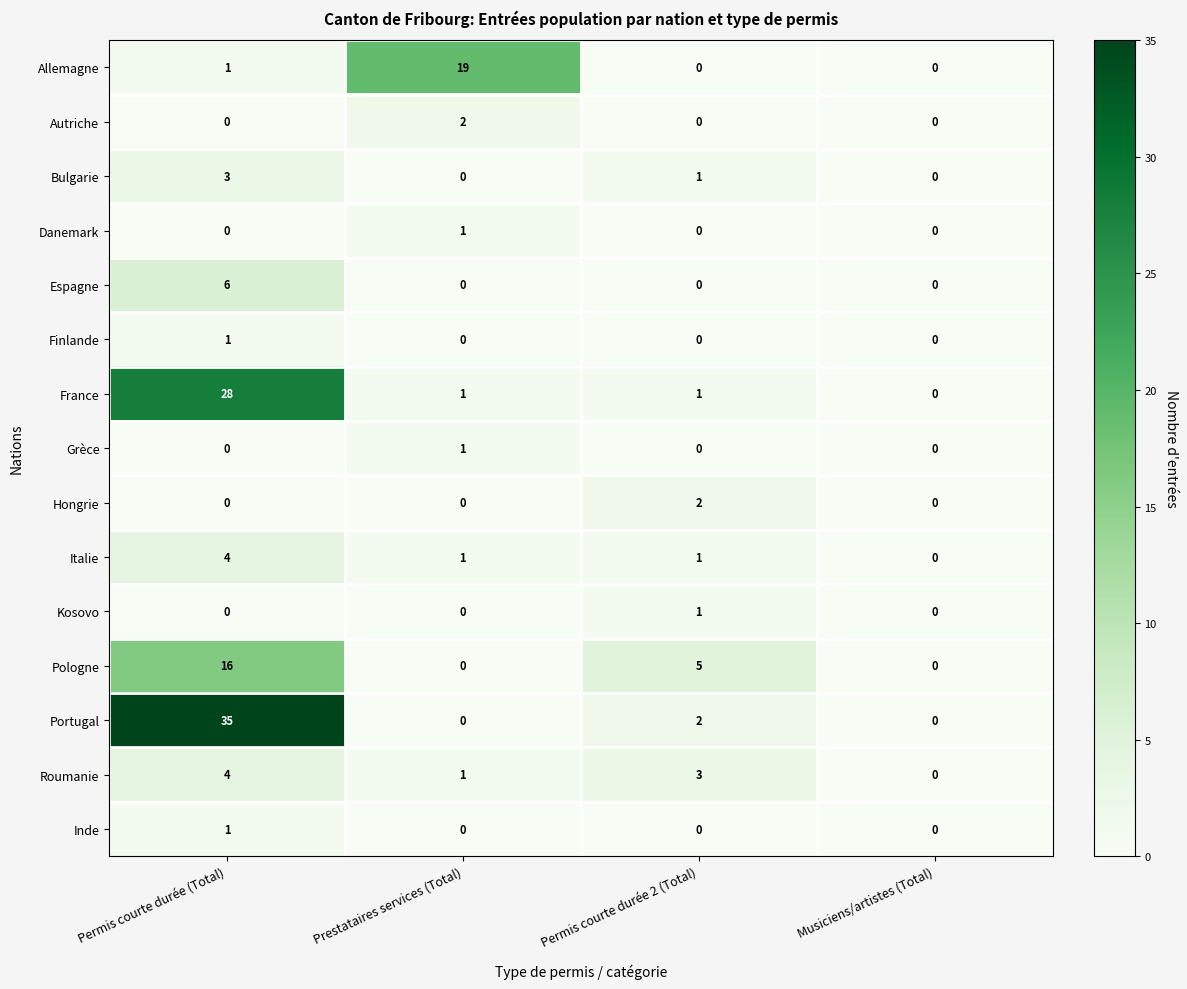

How many distinct data groups are displayed?

15